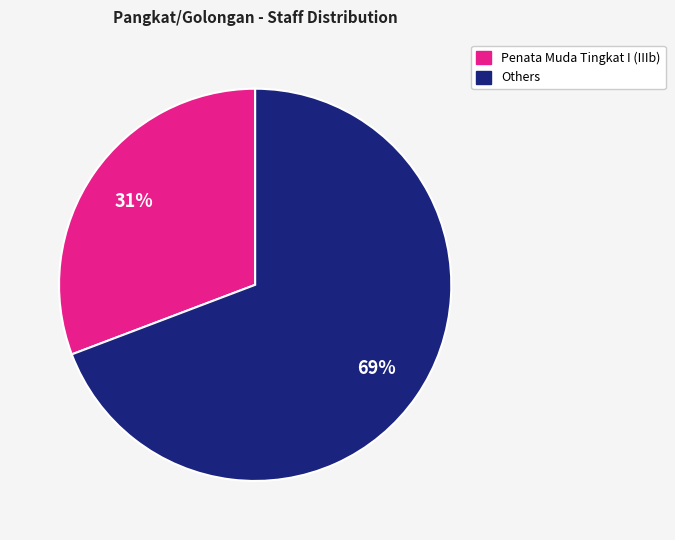

What is the largest slice in the pie chart?

Others